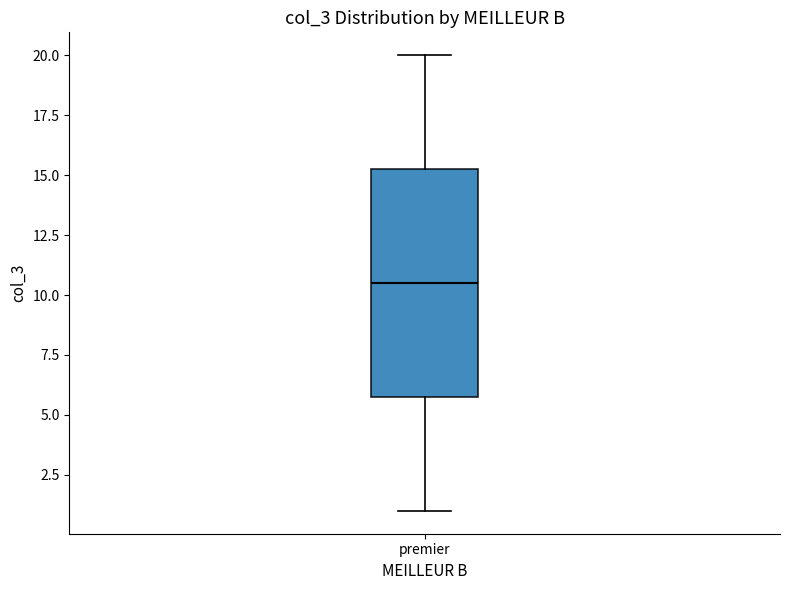

Transcribe this box plot: give where the median line is, the range the box spans, and where the two whiskers end, as read against the y-axis. The values are not printed on the chart, so give them approximately, as read against the axis.

median 10.5, box 6.0 to 15.5, whiskers 1.0 to 20.0